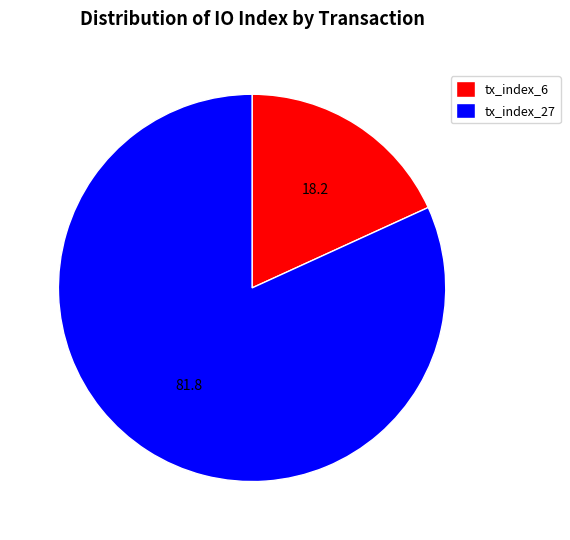

Do tx_index_27 and tx_index_6 together represent more than half of the pie?

Yes